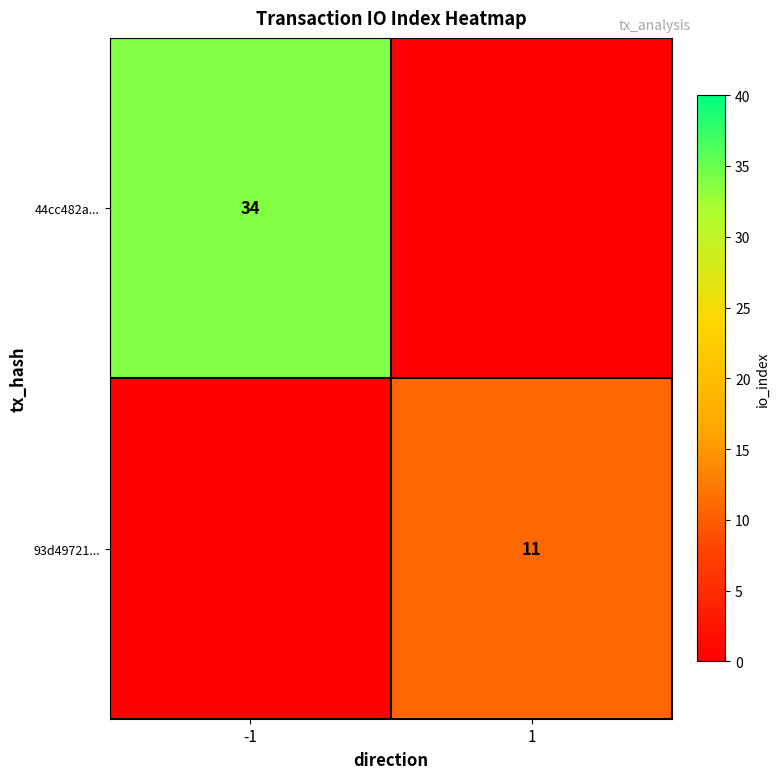

The 93d49721... series shows 11 at 1. True or false?

True